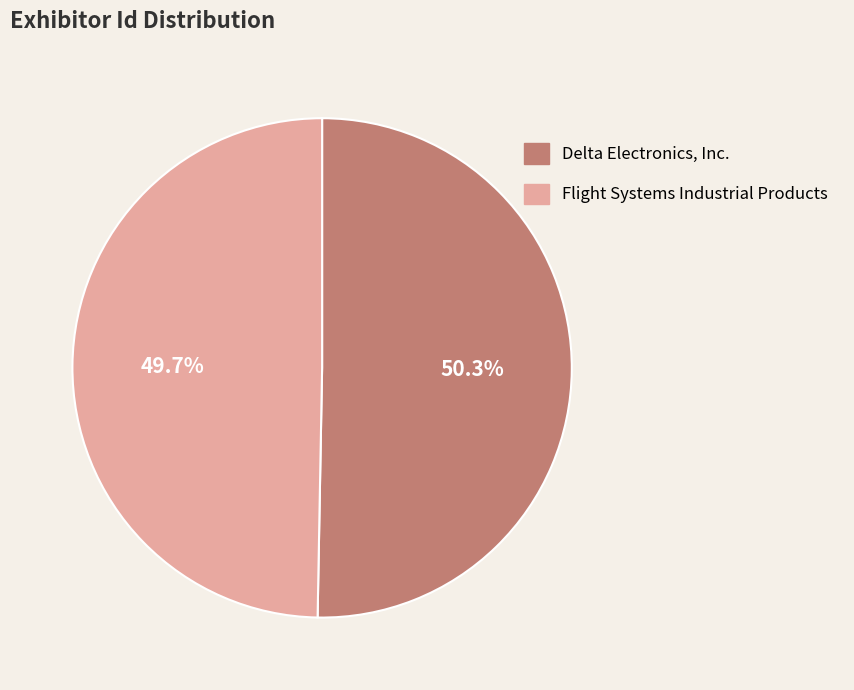

Which category accounts for the majority?

Delta Electronics, Inc.